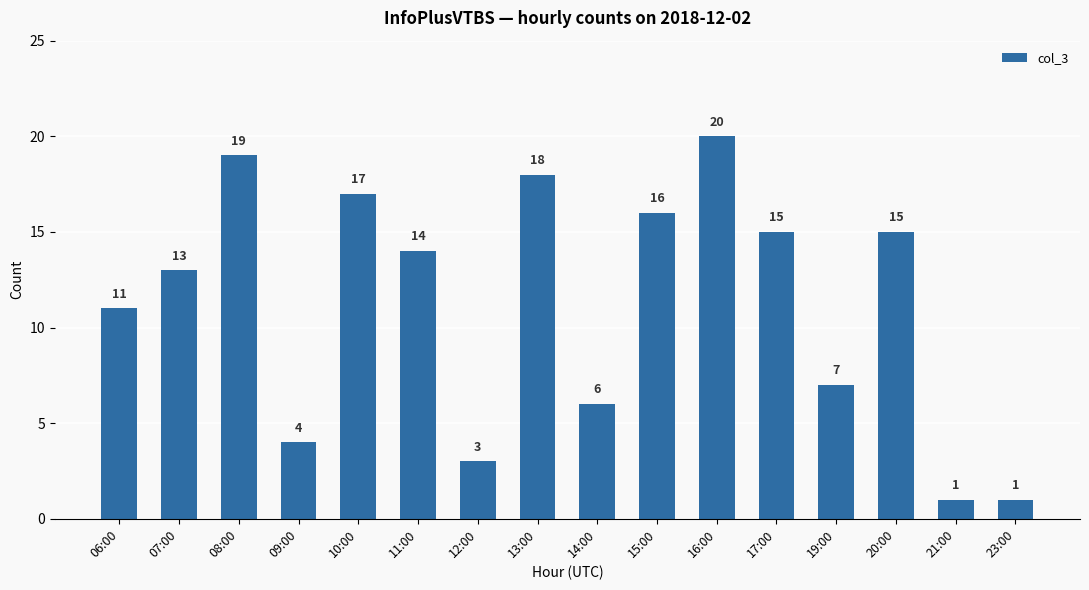

The value at 06:00 is 19. True or false?

False